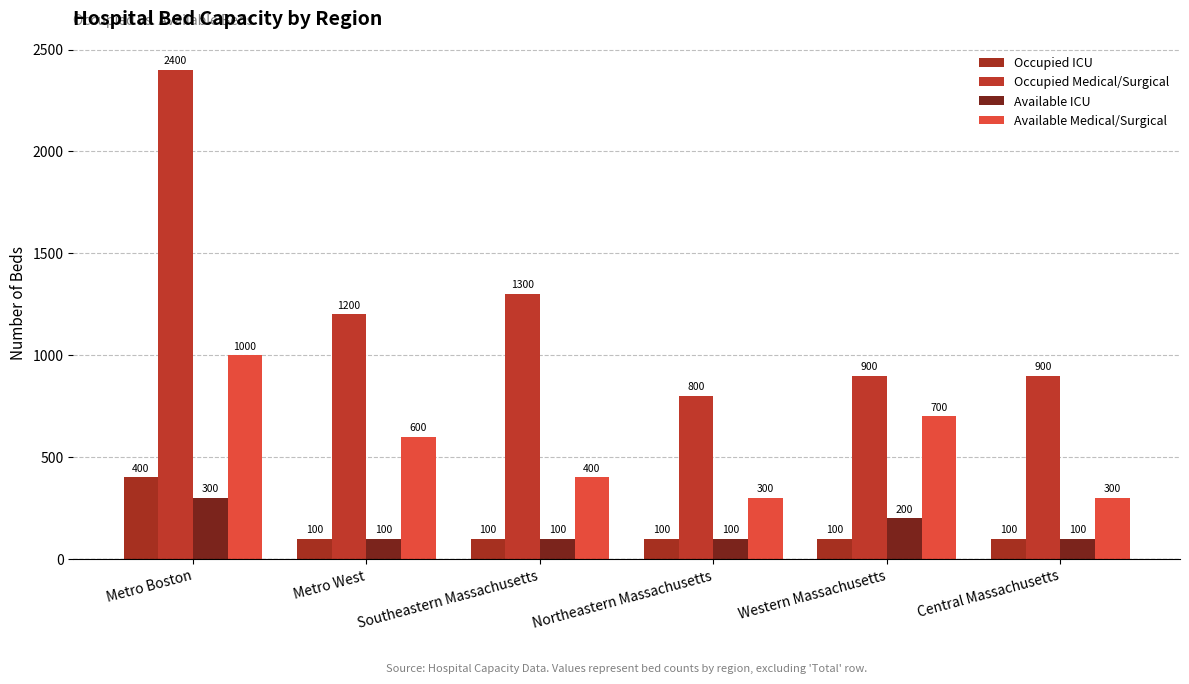

Reading left to right, what are all the values shown in this chart?

Occupied ICU: Metro Boston=400	Metro West=100	Southeastern Massachusetts=100	Northeastern Massachusetts=100	Western Massachusetts=100	Central Massachusetts=100
Occupied Medical/Surgical: Metro Boston=2400	Metro West=1200	Southeastern Massachusetts=1300	Northeastern Massachusetts=800	Western Massachusetts=900	Central Massachusetts=900
Available ICU: Metro Boston=300	Metro West=100	Southeastern Massachusetts=100	Northeastern Massachusetts=100	Western Massachusetts=200	Central Massachusetts=100
Available Medical/Surgical: Metro Boston=1000	Metro West=600	Southeastern Massachusetts=400	Northeastern Massachusetts=300	Western Massachusetts=700	Central Massachusetts=300